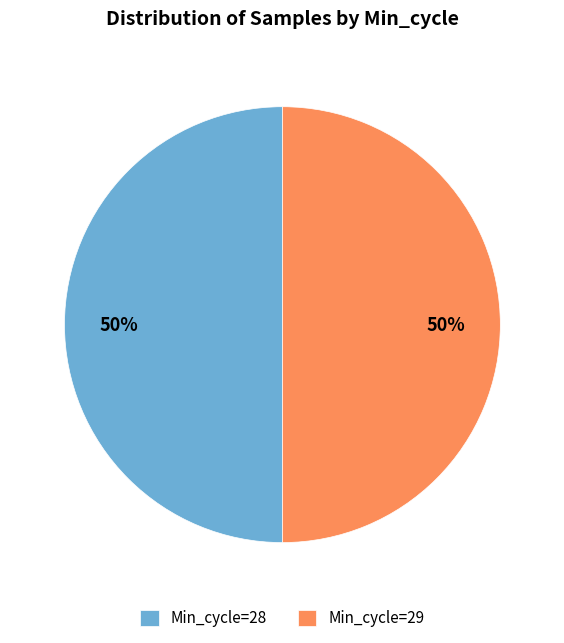

What percentage is the Min_cycle=28 slice, to the nearest percent?

50%